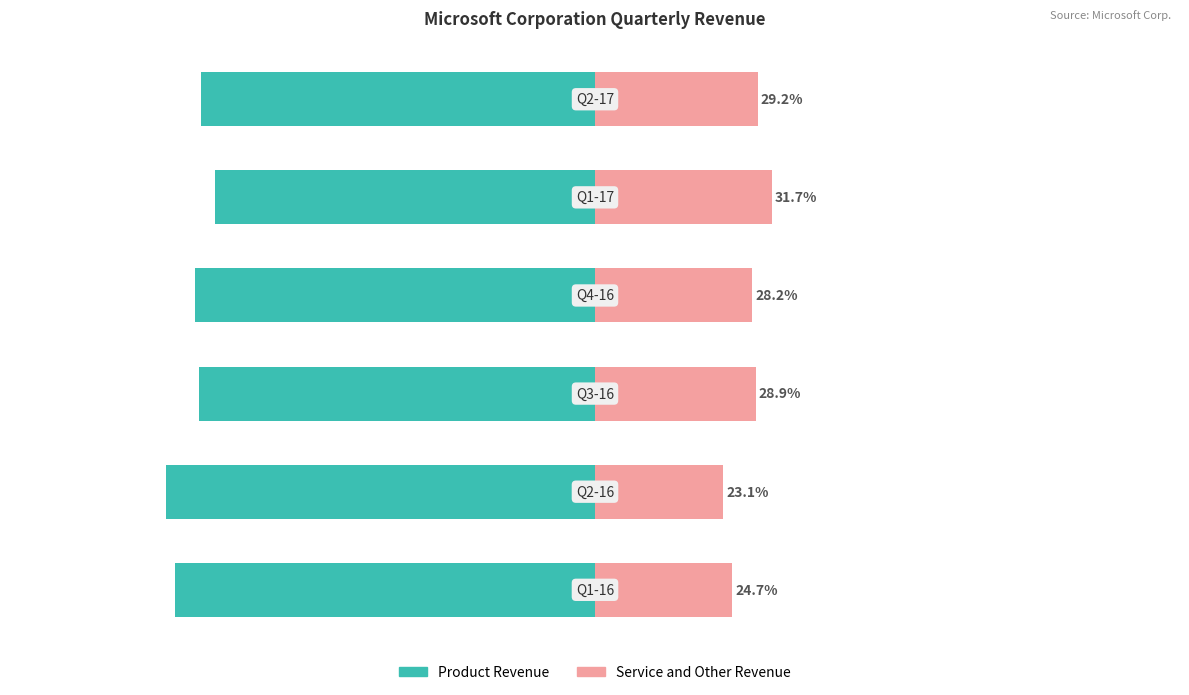

What is the value of the Product Revenue bar at the 1st from the left?

-75.3